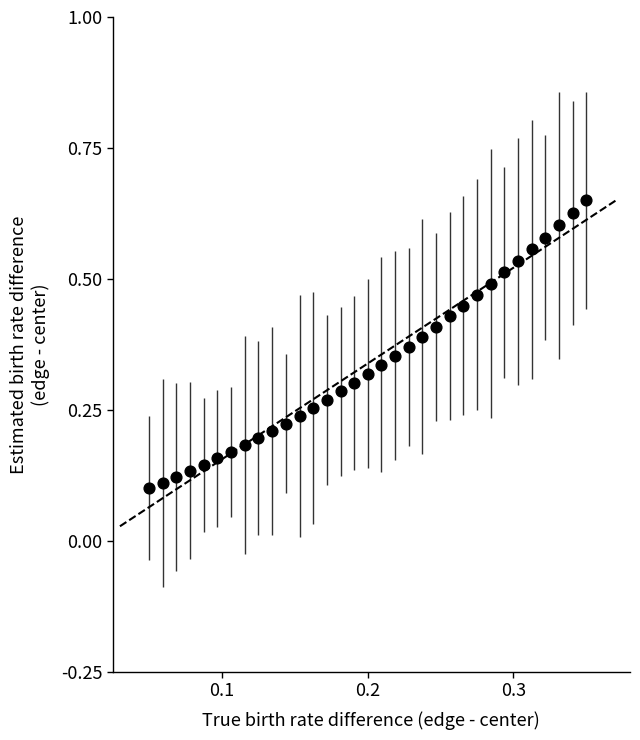

How many data points are displayed?

33